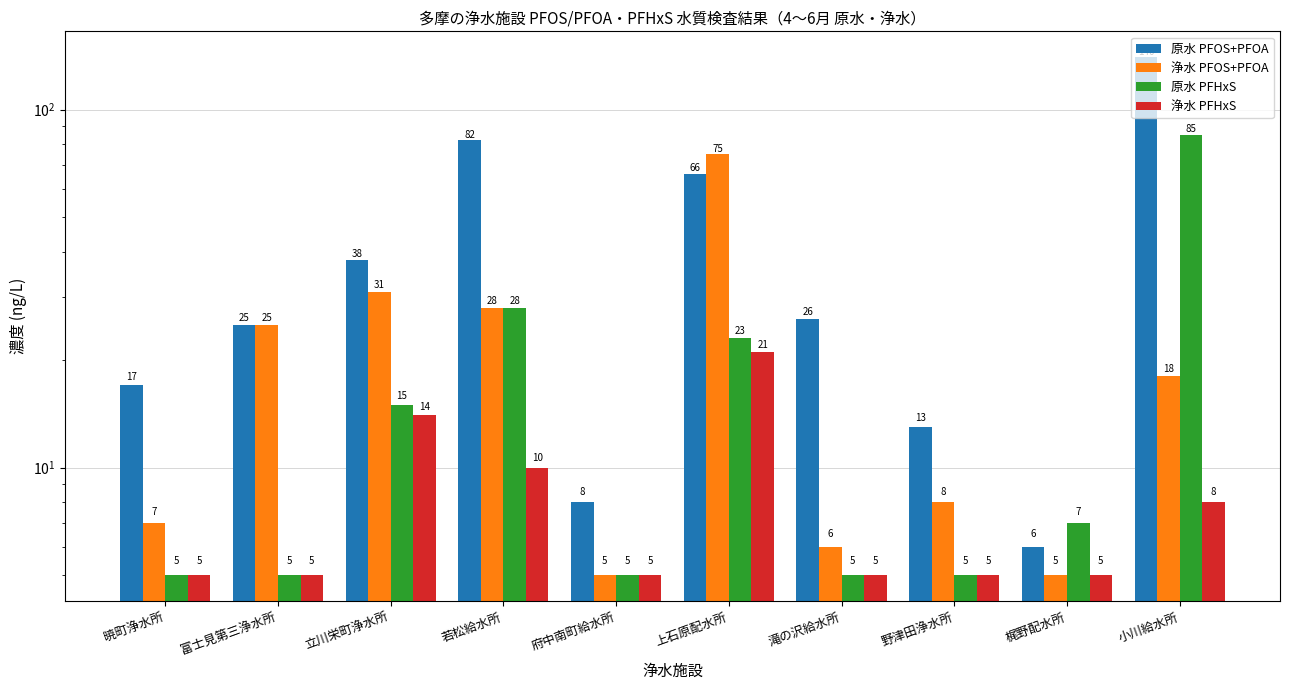

Where does the 浄水 PFOS+PFOA series first go above 18?

富士見第三浄水所